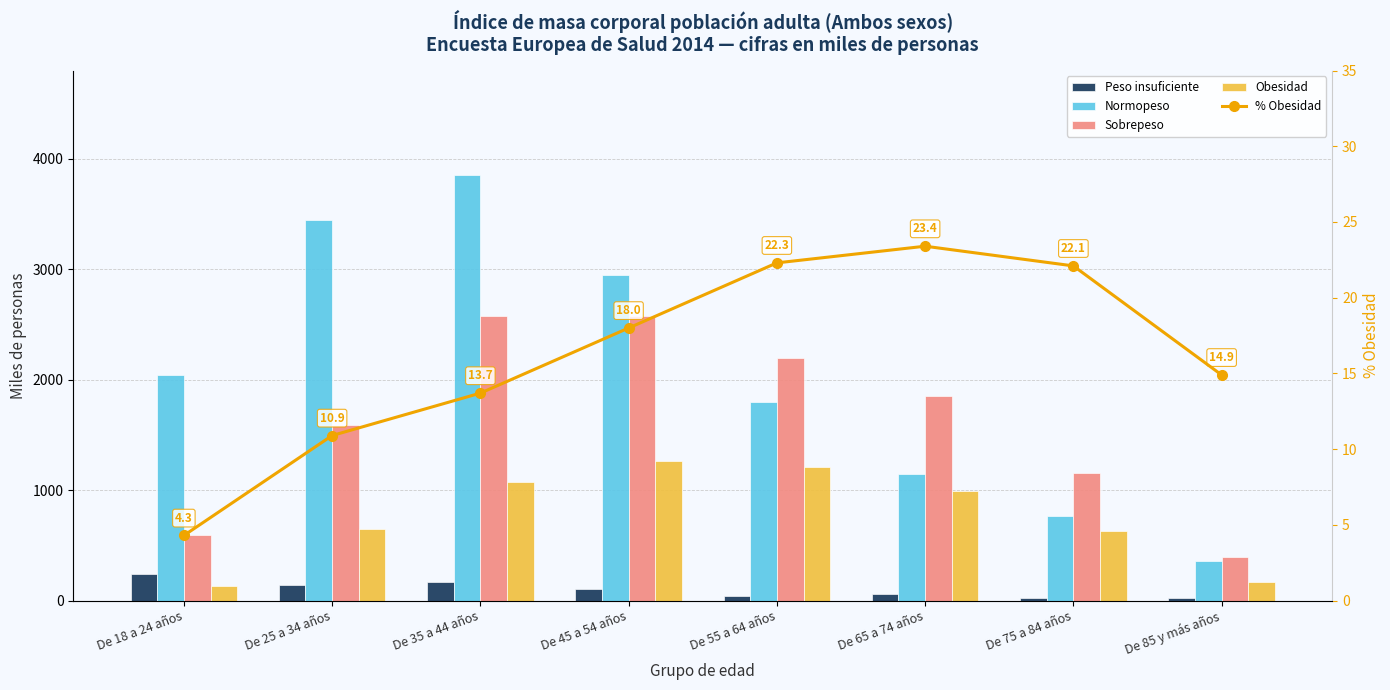

Are the bars grouped side by side (vs. stacked)?

Yes